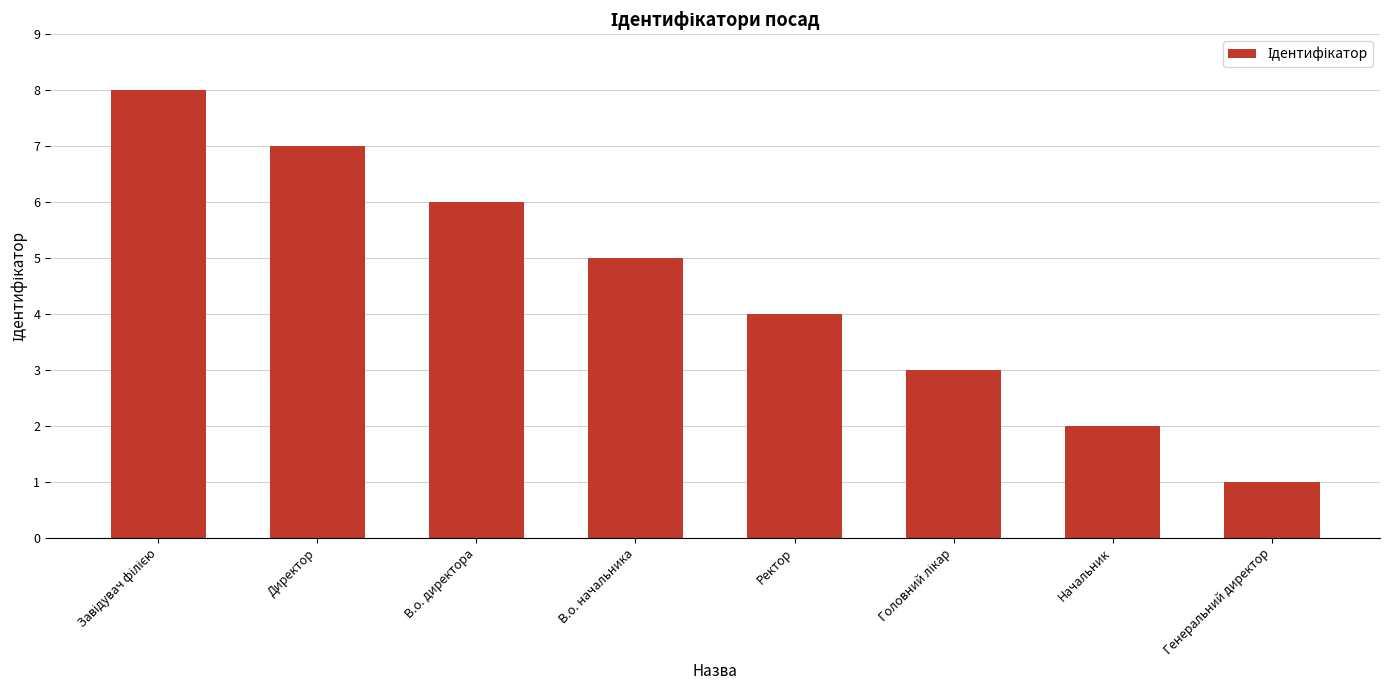

What is the greatest value displayed?

8